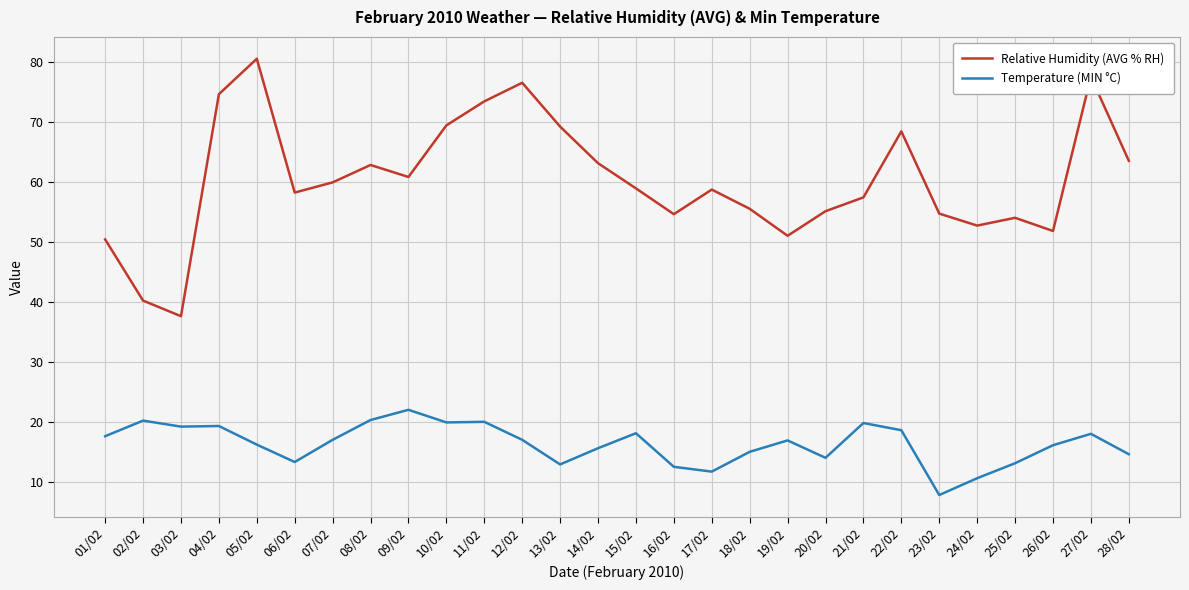

What is the difference between the Temperature (MIN °C) values at 05/02 and 24/02?

5.6